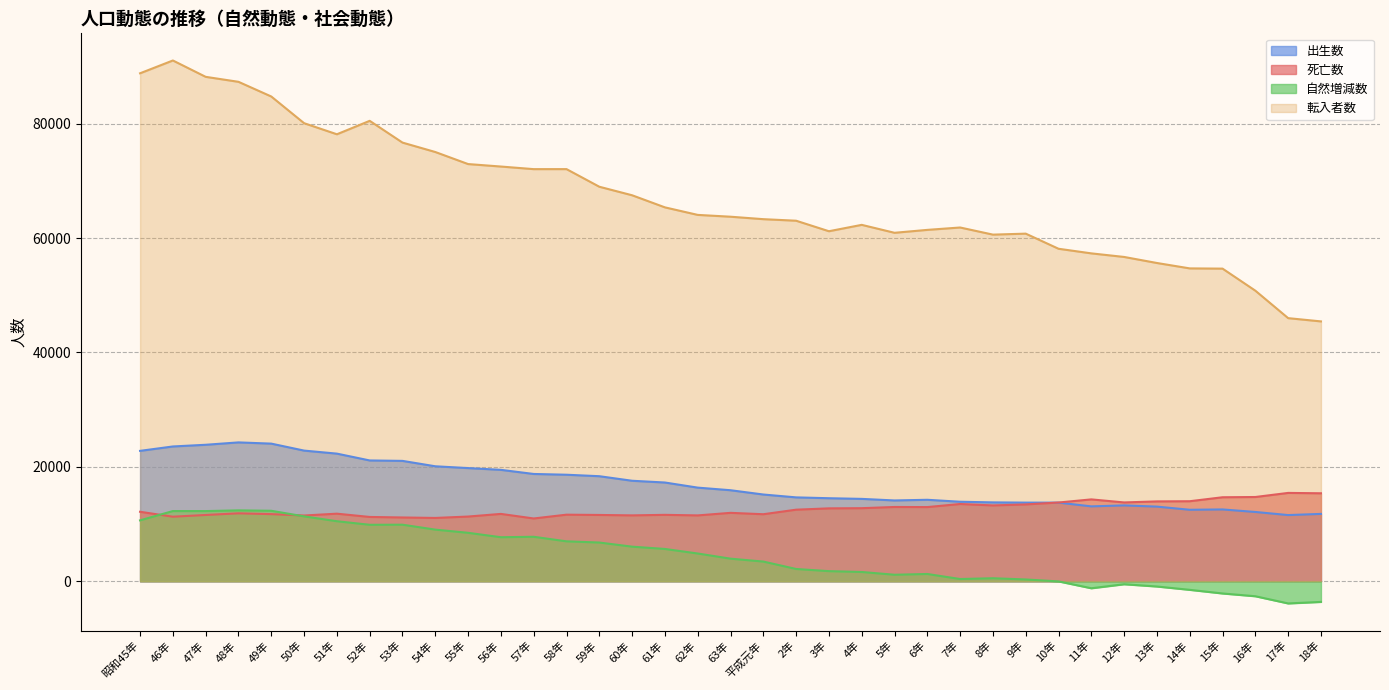

Which series ends up on top after the final intersection of 死亡数 and 自然増減数?

死亡数